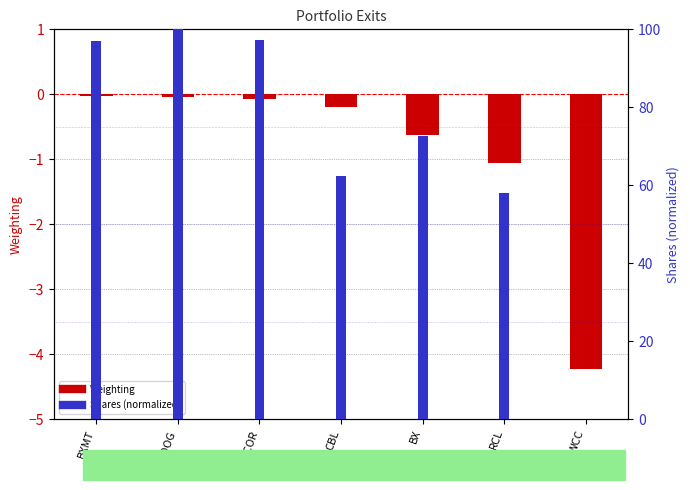

At how many categories does at least one series exceed 11?

6